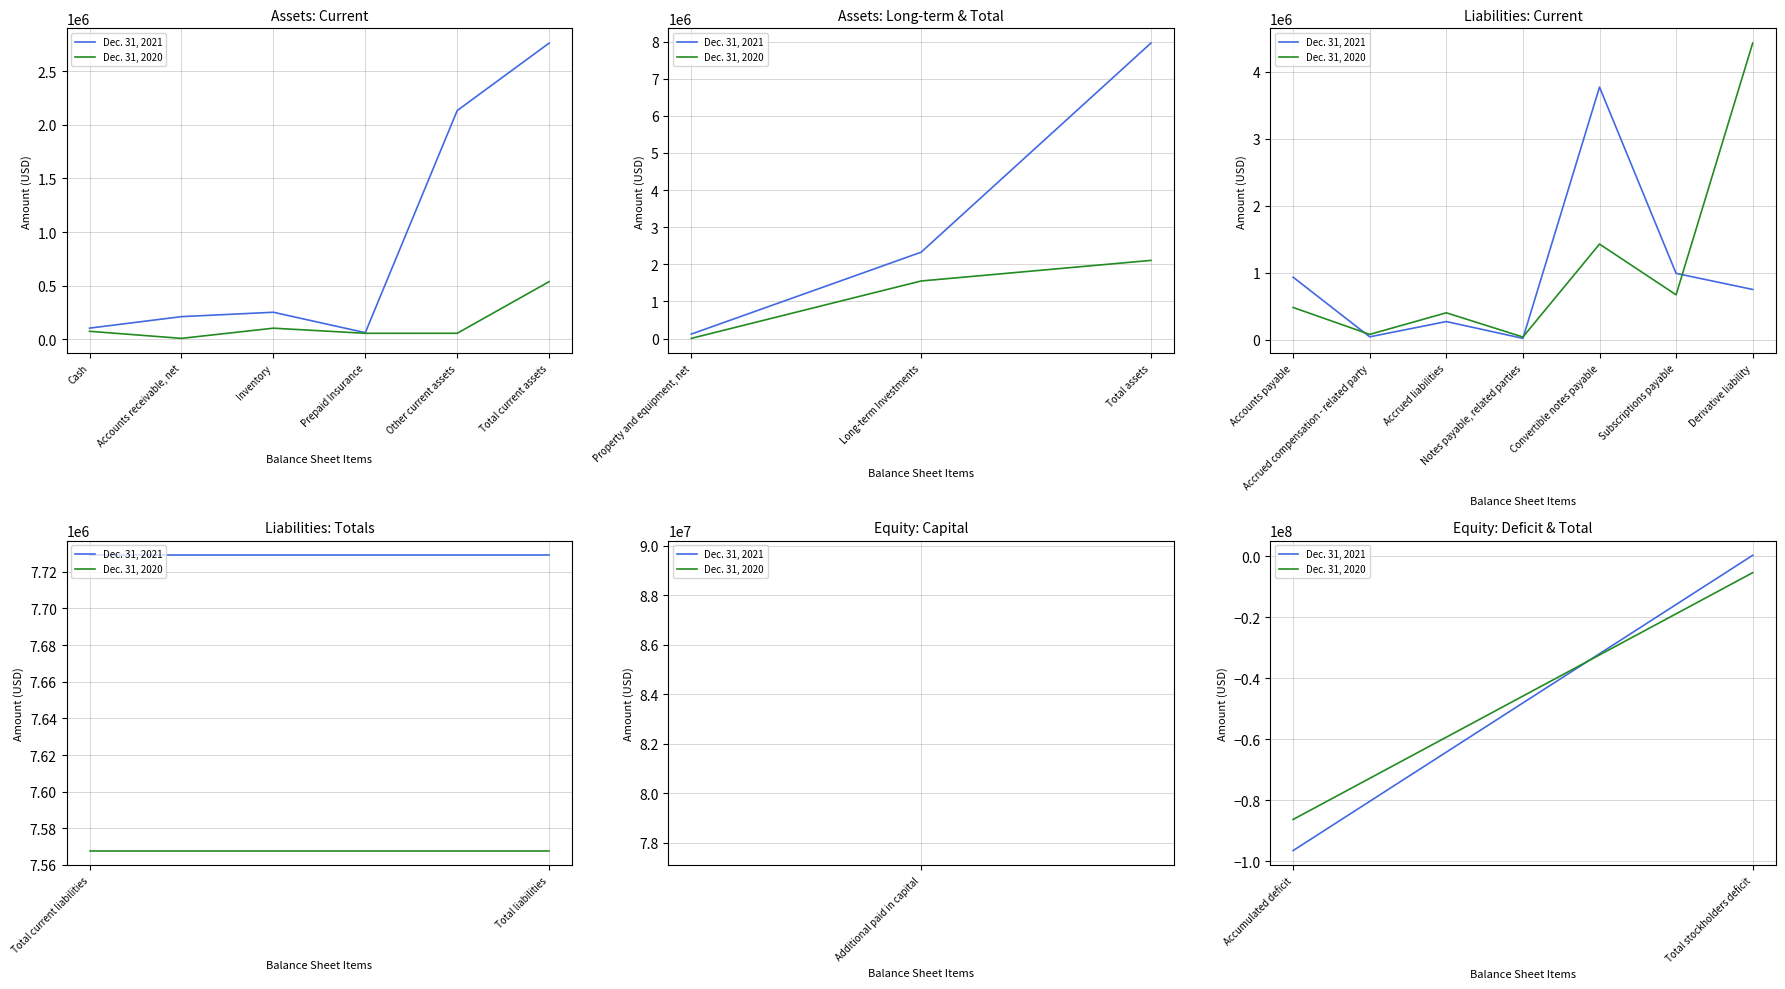

Which has a higher value, Accumulated deficit or Total stockholders deficit?

Total stockholders deficit